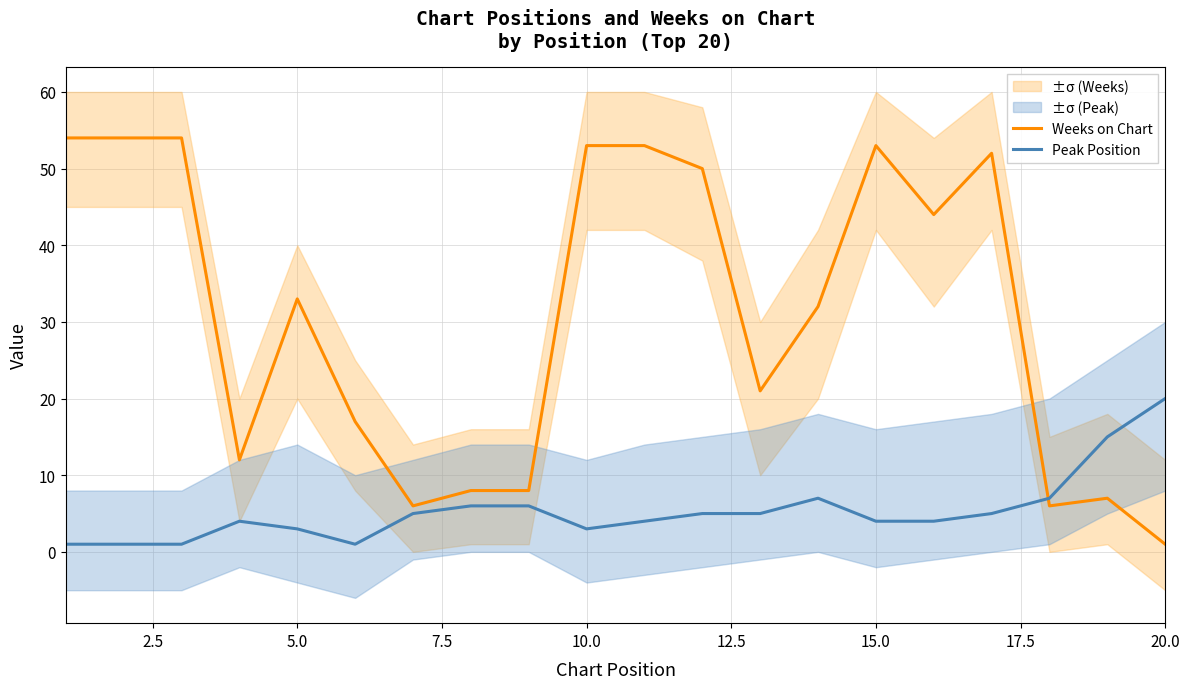

List the series in order of their peak value, lowest first.

Peak Position, Weeks on Chart